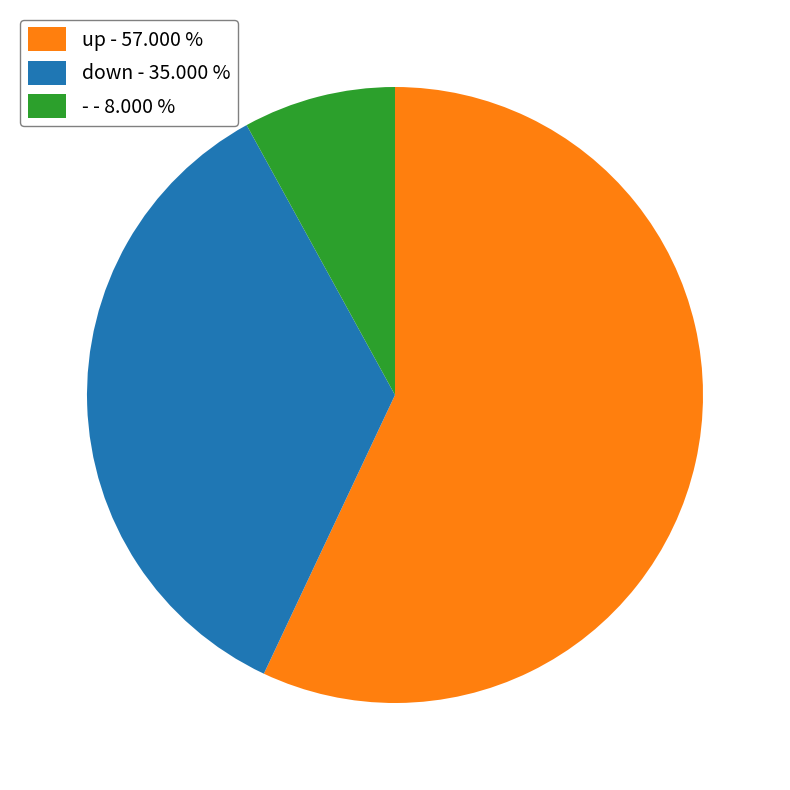

Does any single category account for the majority?

Yes